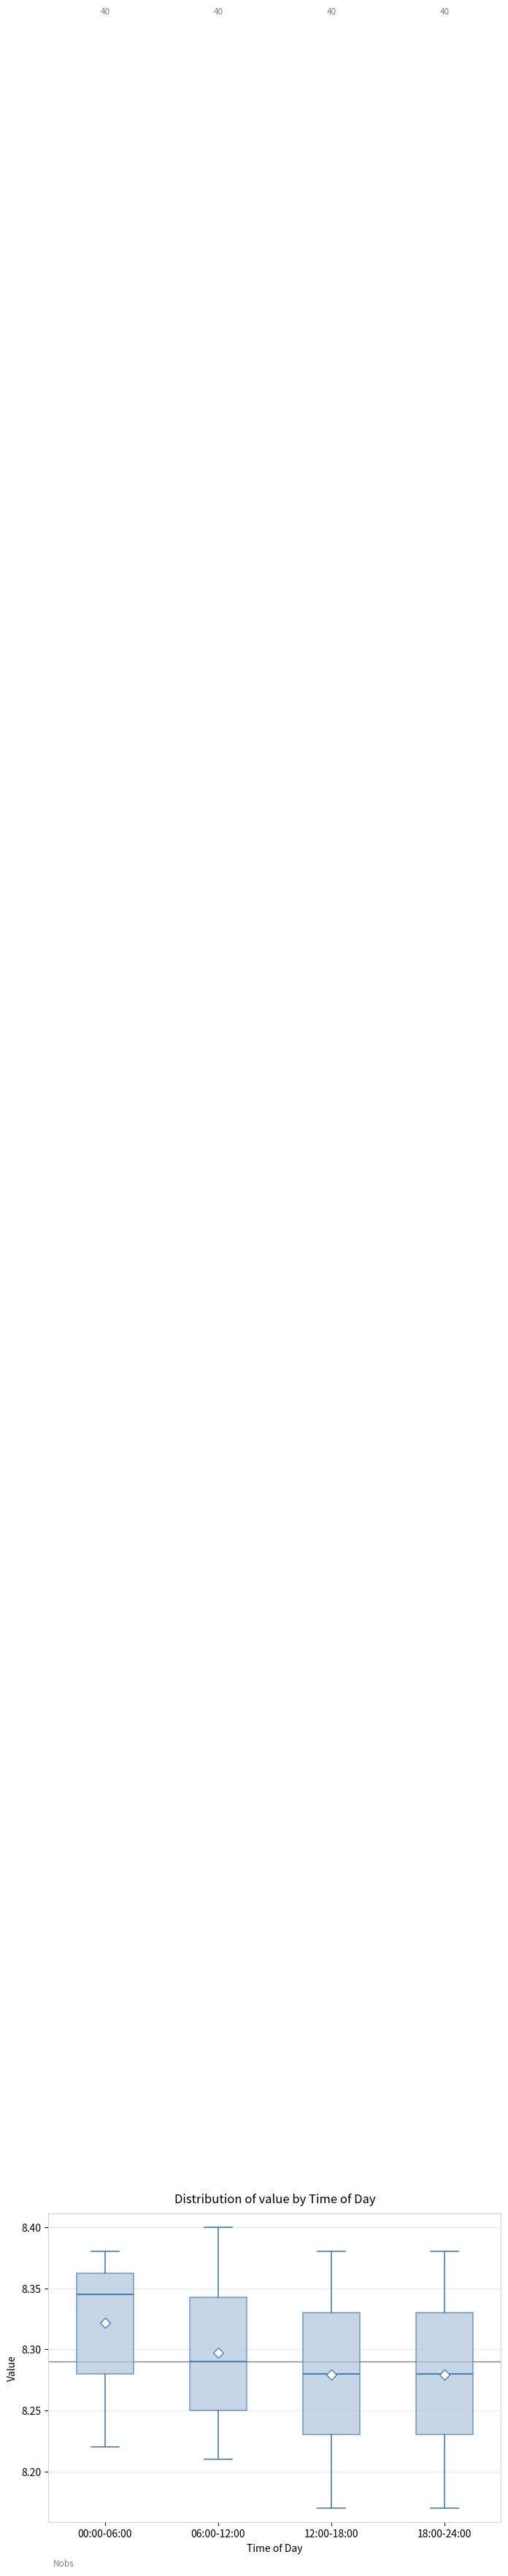

Where does the lower whisker of the box for 18:00-24:00 end on the y-axis? The values are not printed on the chart, so give them approximately, as read against the axis.

8.170